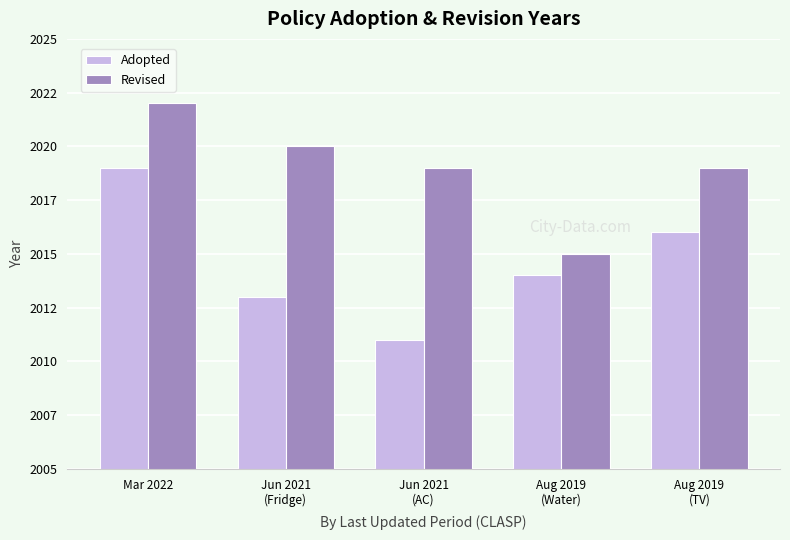

Which series has the largest range (max minus min)?

Adopted